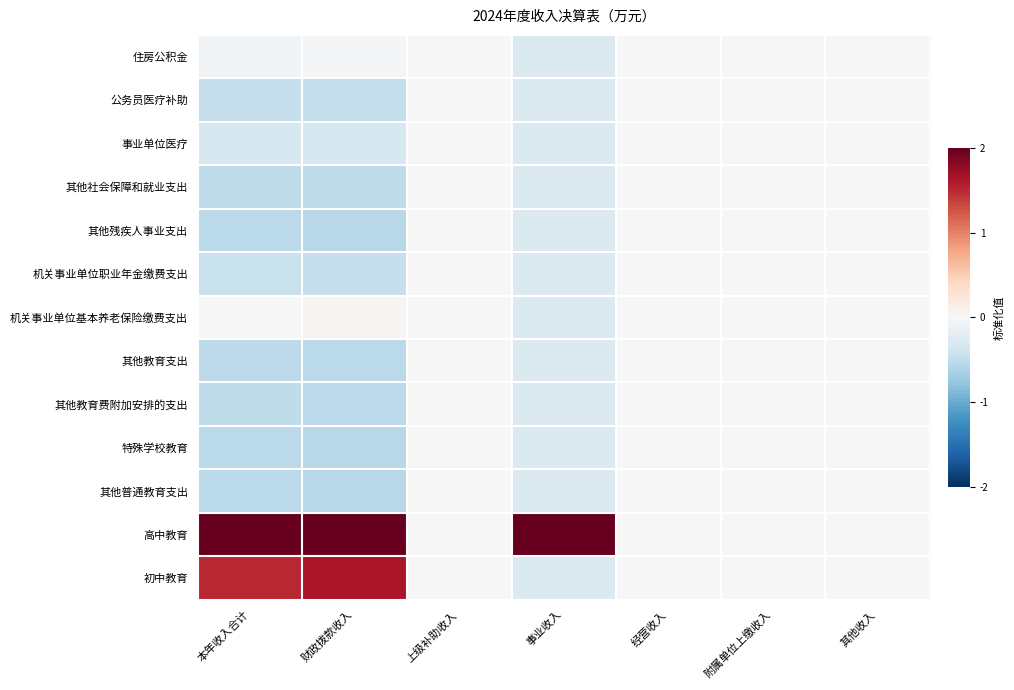

At which category is the sum across all series the highest?

本年收入合计